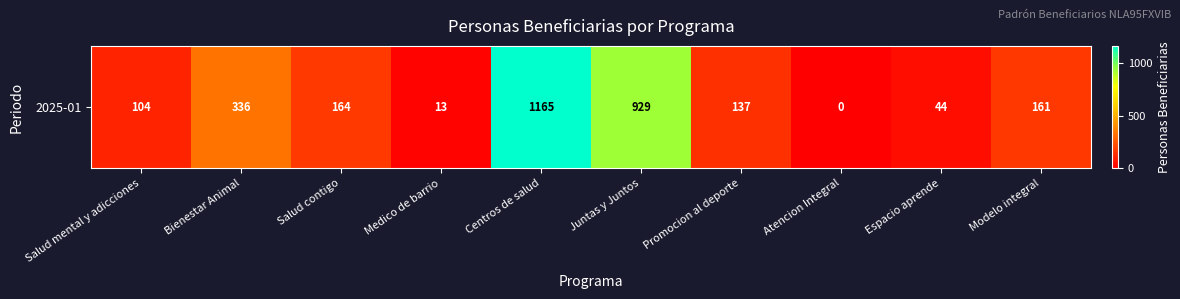

Where is the data nearest to the value 582?

Bienestar Animal